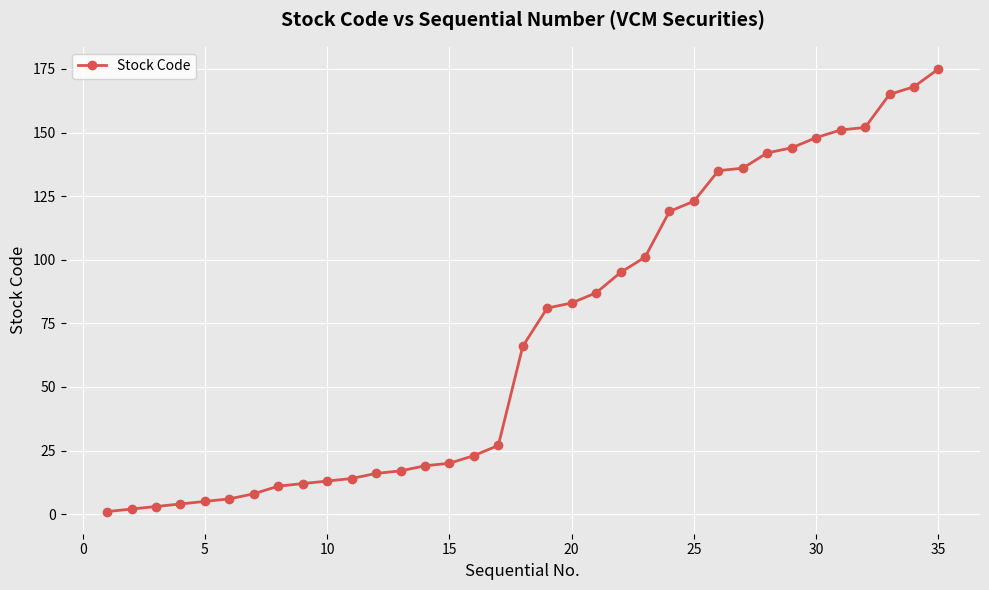

What is the sum of all values?

2472